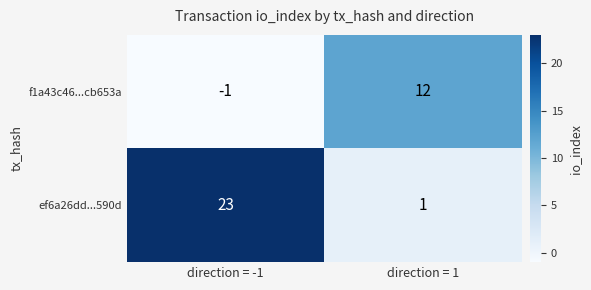

Reading left to right, list all the values displayed in this chart.

f1a43c46...cb653a: direction = -1=-1	direction = 1=12
ef6a26dd...590d: direction = -1=23	direction = 1=1